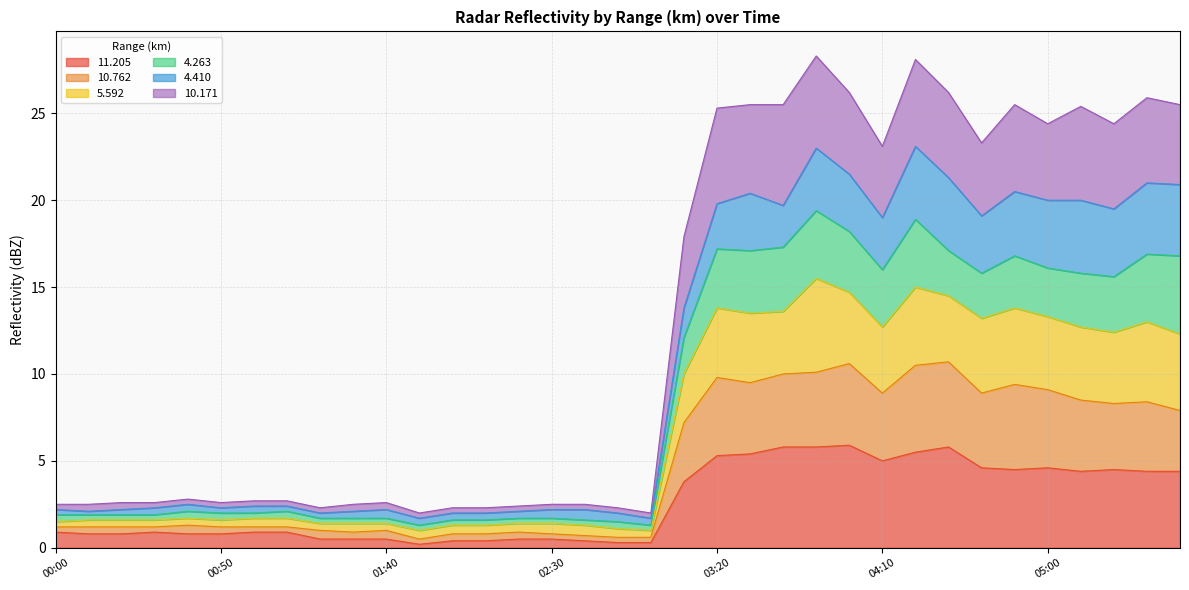

What is the lowest value of the  10.762 series?

0.5